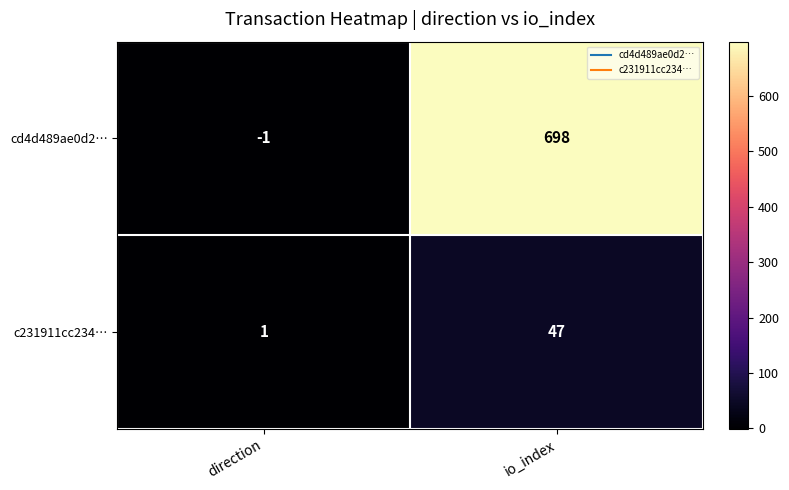

Which series has the largest range (max minus min)?

cd4d489ae0d2…